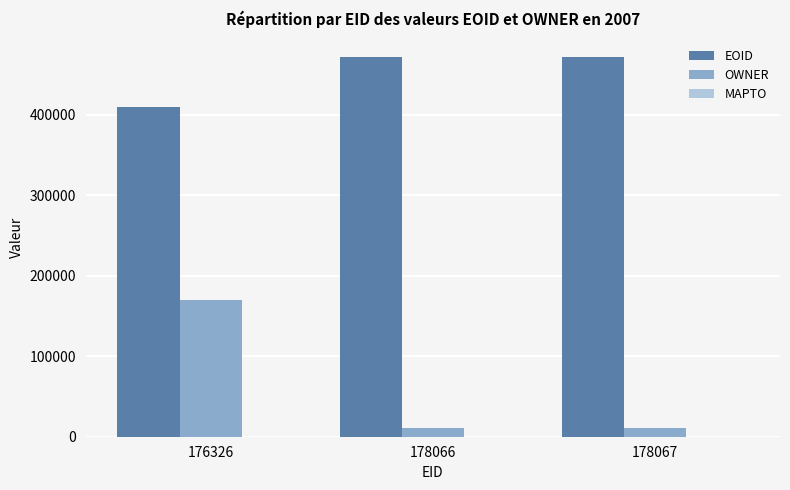

Rank the series by their maximum value, from highest to lowest.

EOID, OWNER